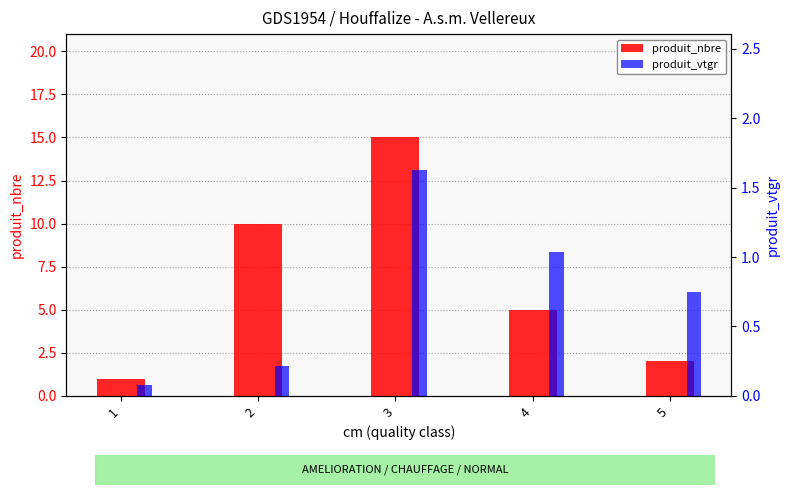

Which category has the highest value in the produit_nbre series?

3